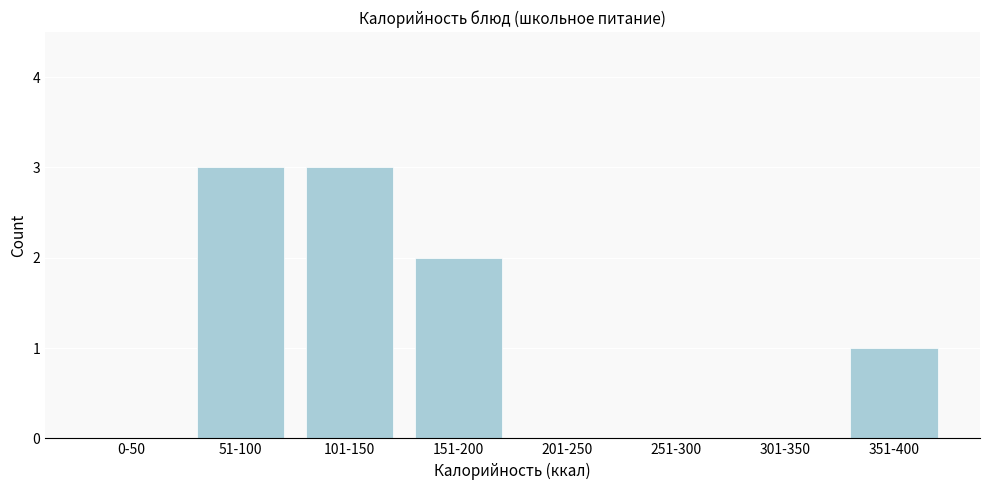

Reading left to right, transcribe all the data shown in this chart.

0-50=0	51-100=3	101-150=3	151-200=2	201-250=0	251-300=0	301-350=0	351-400=1